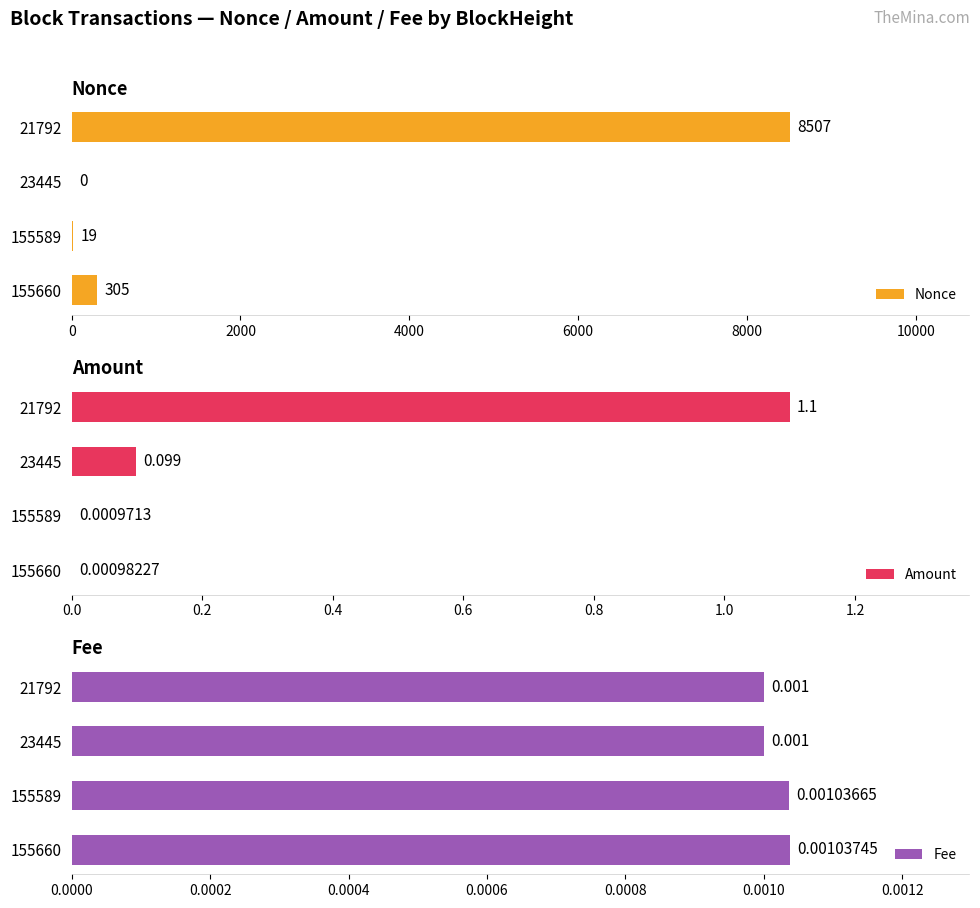

What is the sum of the Nonce values at 155660 and 23445?

305